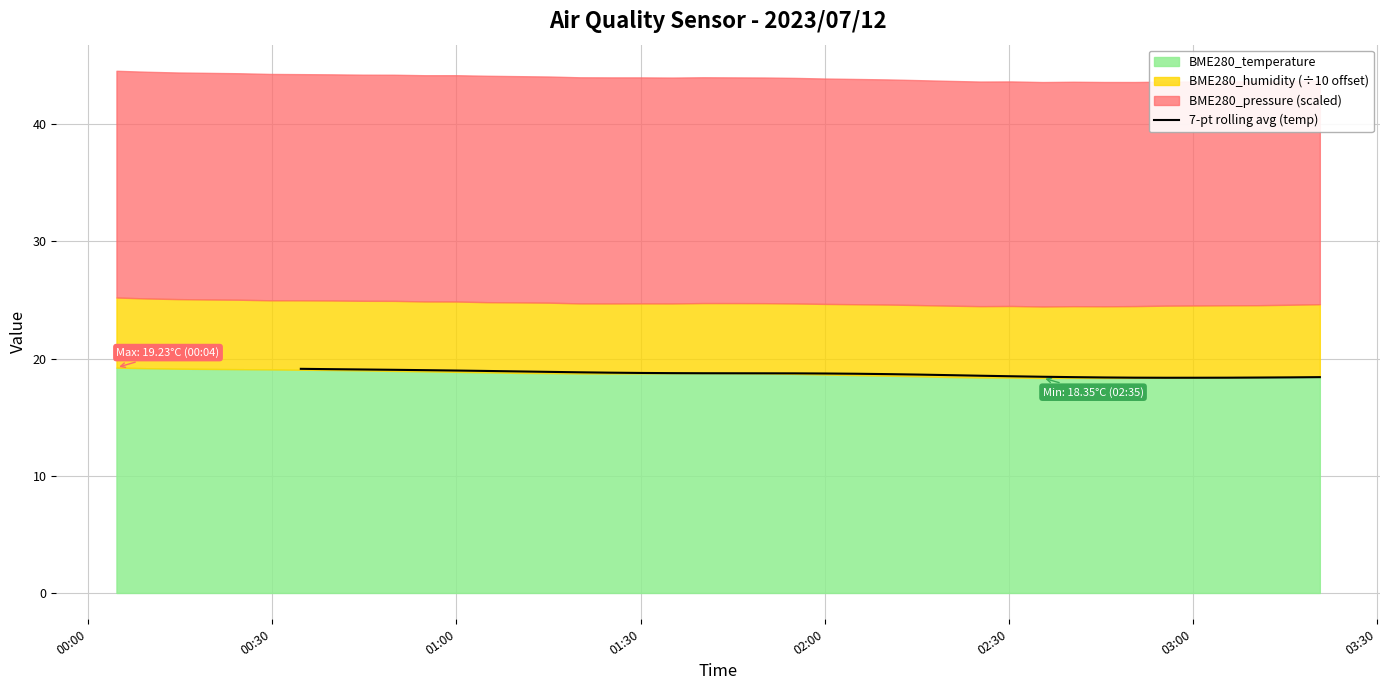

What is the highest value of the 7-pt rolling avg (temp) series?

19.1